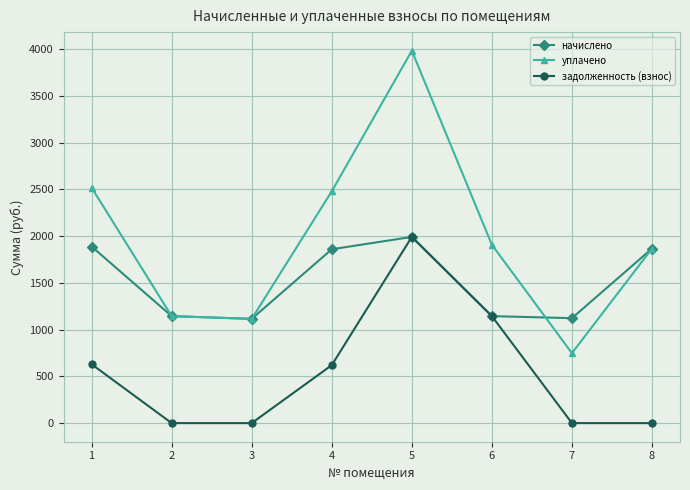

How many values in the уплачено series exceed 1906?

4